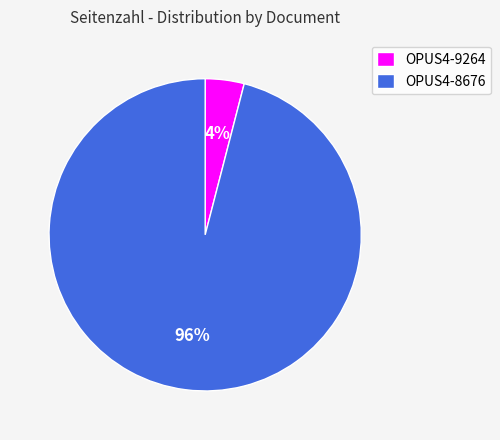

How many segments does this pie chart have?

2